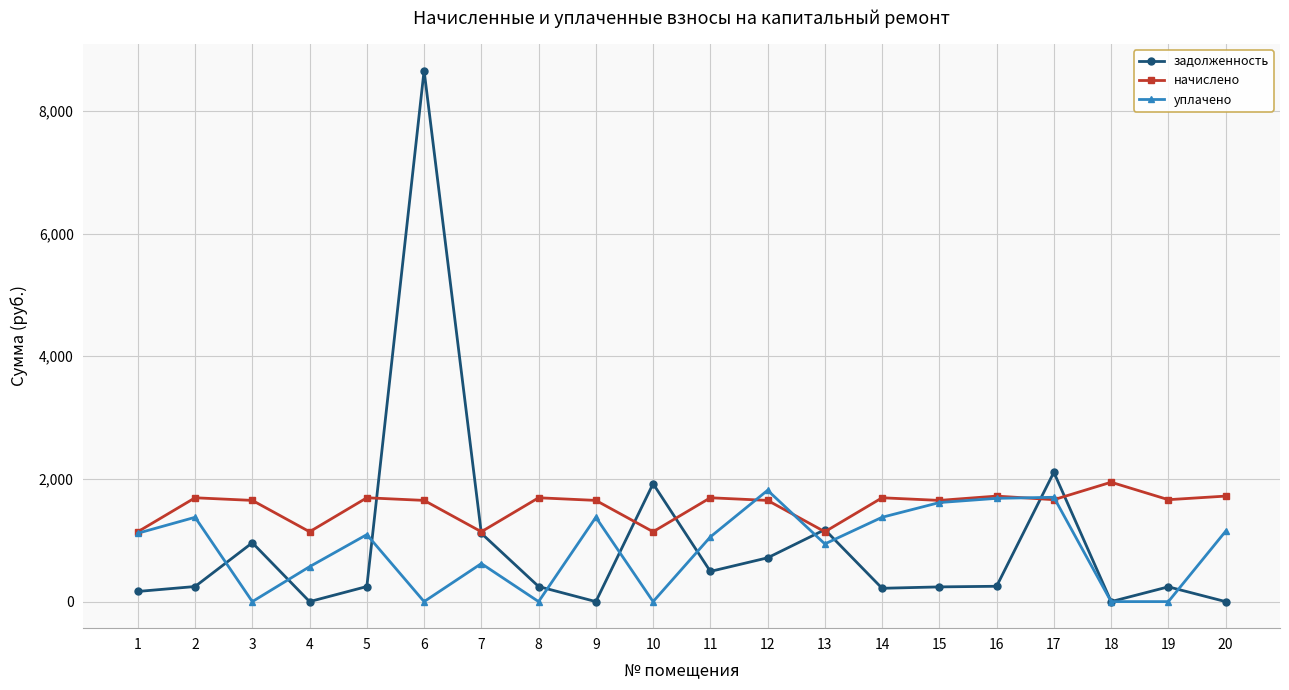

Which series has the widest spread of values?

задолженность